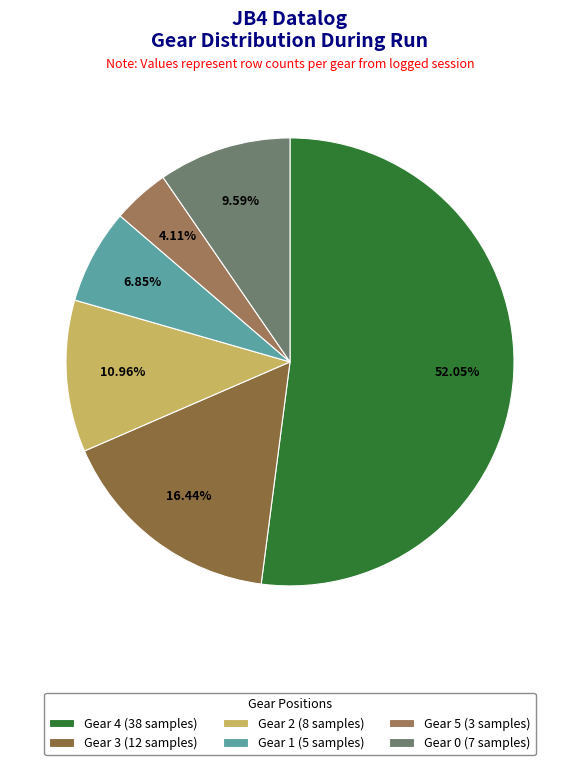

Which slice is the largest?

Gear 4 (38 samples)